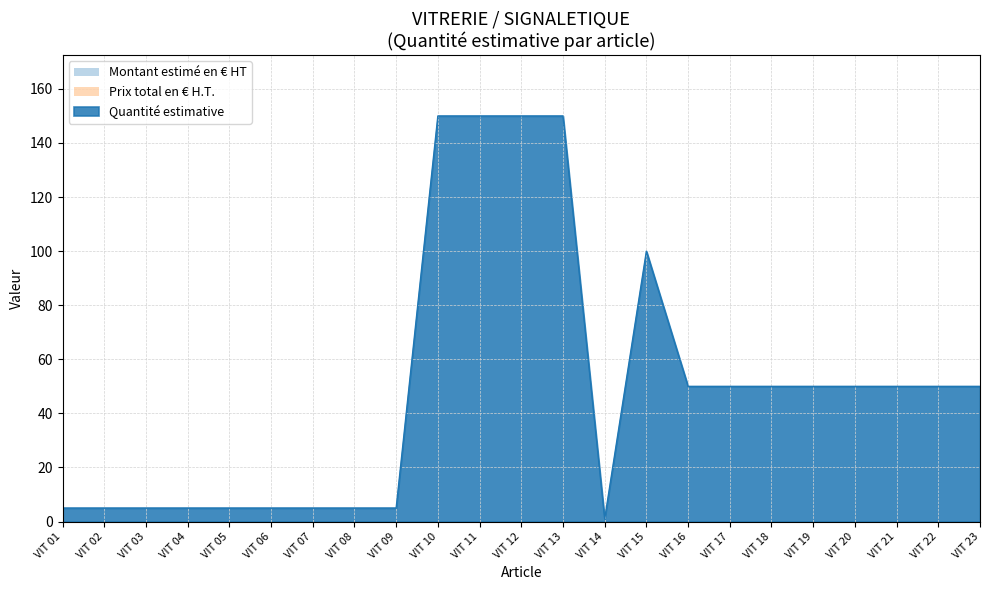

What is the maximum value shown in the chart?

150